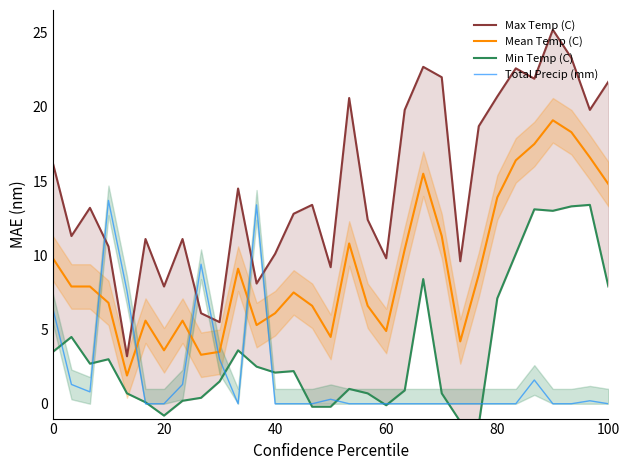

True or false: Total Precip (mm) and Max Temp (C) intersect in this chart.

True